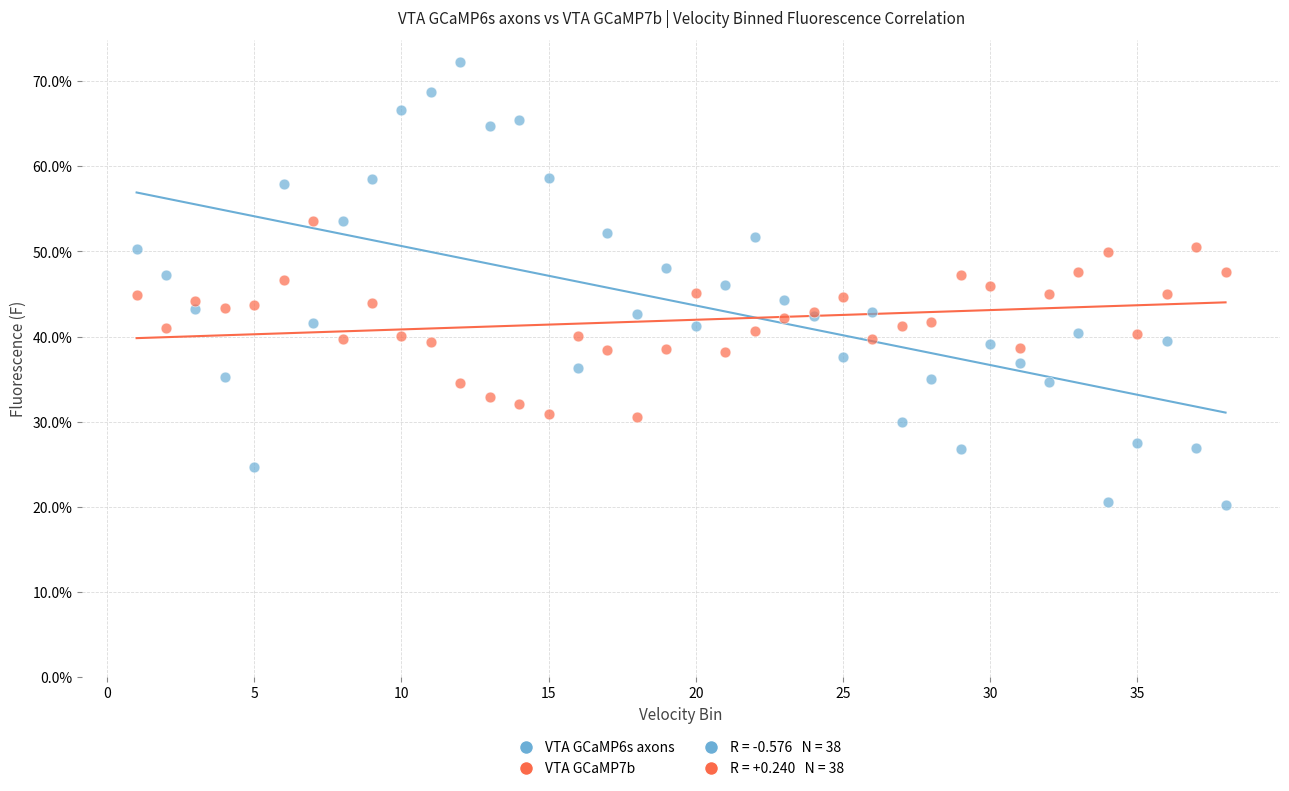

Which series has the largest Y range (max minus min)?

VTA GCaMP6s axons